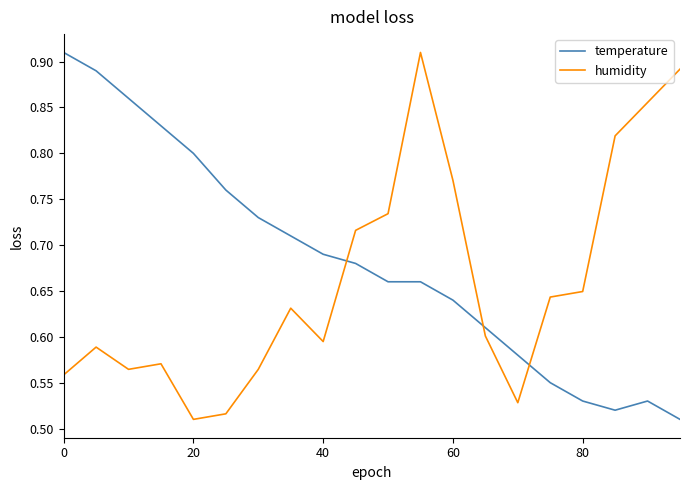

Count the number of categories in the chart.

20